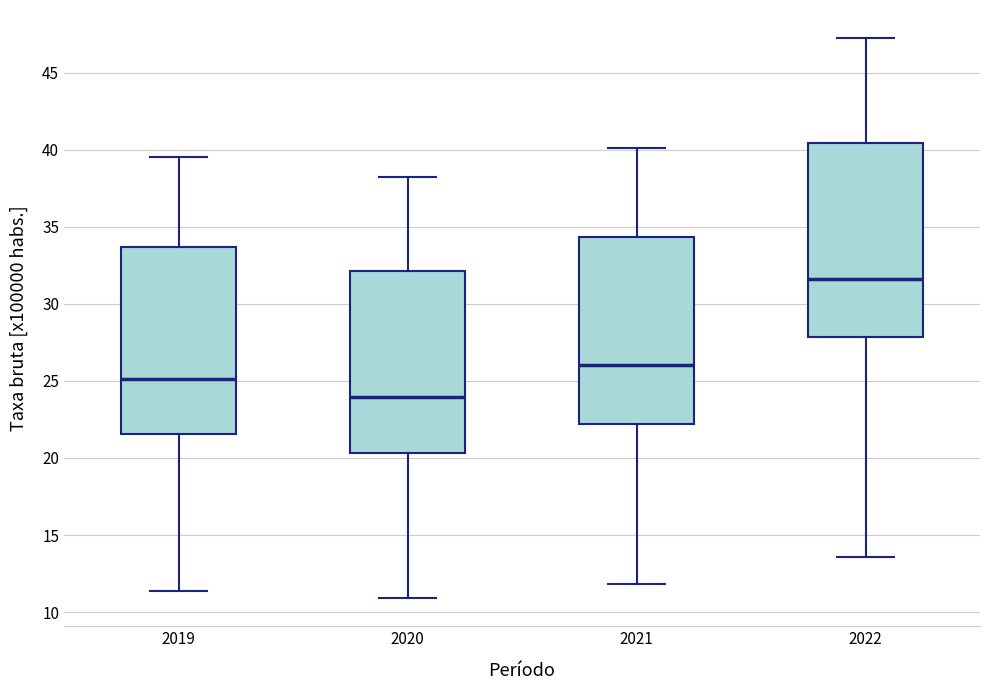

Reading left to right, transcribe this box plot: for each box, give where its median line is, the range the box spans, and where its two whiskers end, as read against the y-axis. The values are not printed on the chart, so give them approximately, as read against the axis.

2019: median 25.0, box 21.5 to 33.5, whiskers 11.5 to 39.5
2020: median 24.0, box 20.5 to 32.0, whiskers 11.0 to 38.0
2021: median 26.0, box 22.0 to 34.5, whiskers 12.0 to 40.0
2022: median 31.5, box 28.0 to 40.5, whiskers 13.5 to 47.0